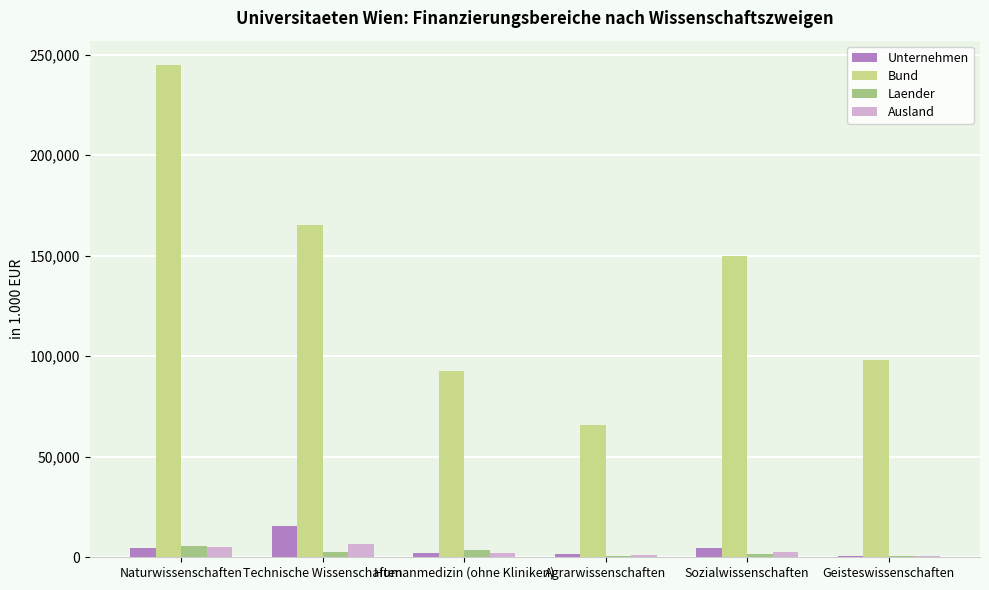

What is the greatest value displayed?

244757